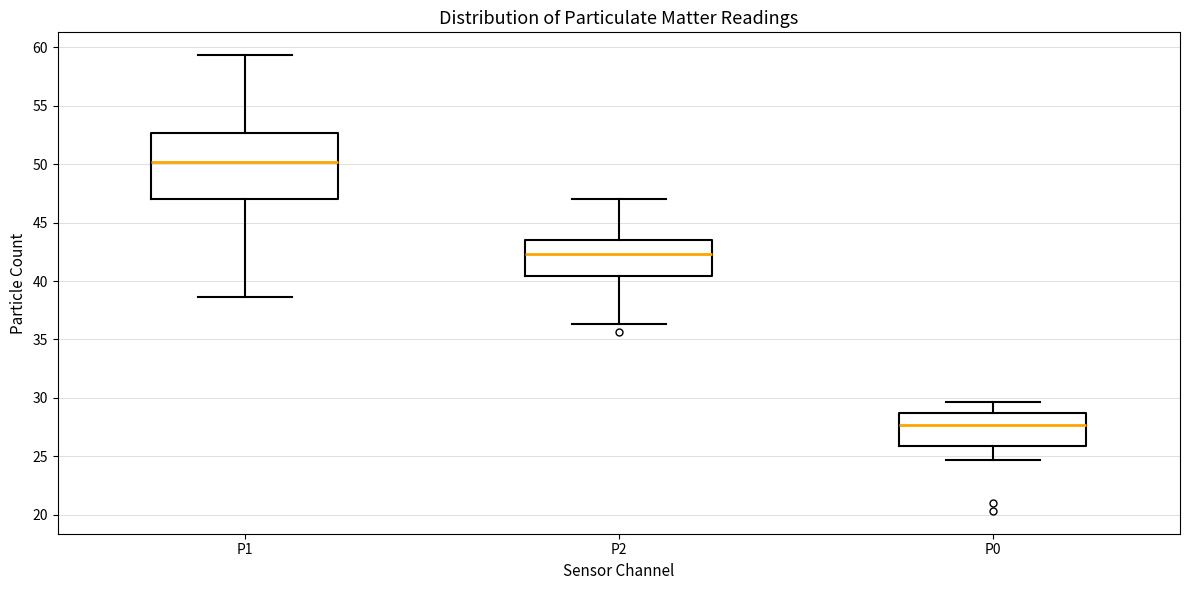

Reading left to right, transcribe this box plot: for each box, give where its median line is, the range the box spans, and where its two whiskers end, as read against the y-axis. The values are not printed on the chart, so give them approximately, as read against the axis.

P1: median 50.0, box 47.0 to 52.5, whiskers 38.5 to 59.5
P2: median 42.5, box 40.5 to 43.5, whiskers 36.5 to 47.0
P0: median 27.5, box 26.0 to 28.5, whiskers 24.5 to 29.5